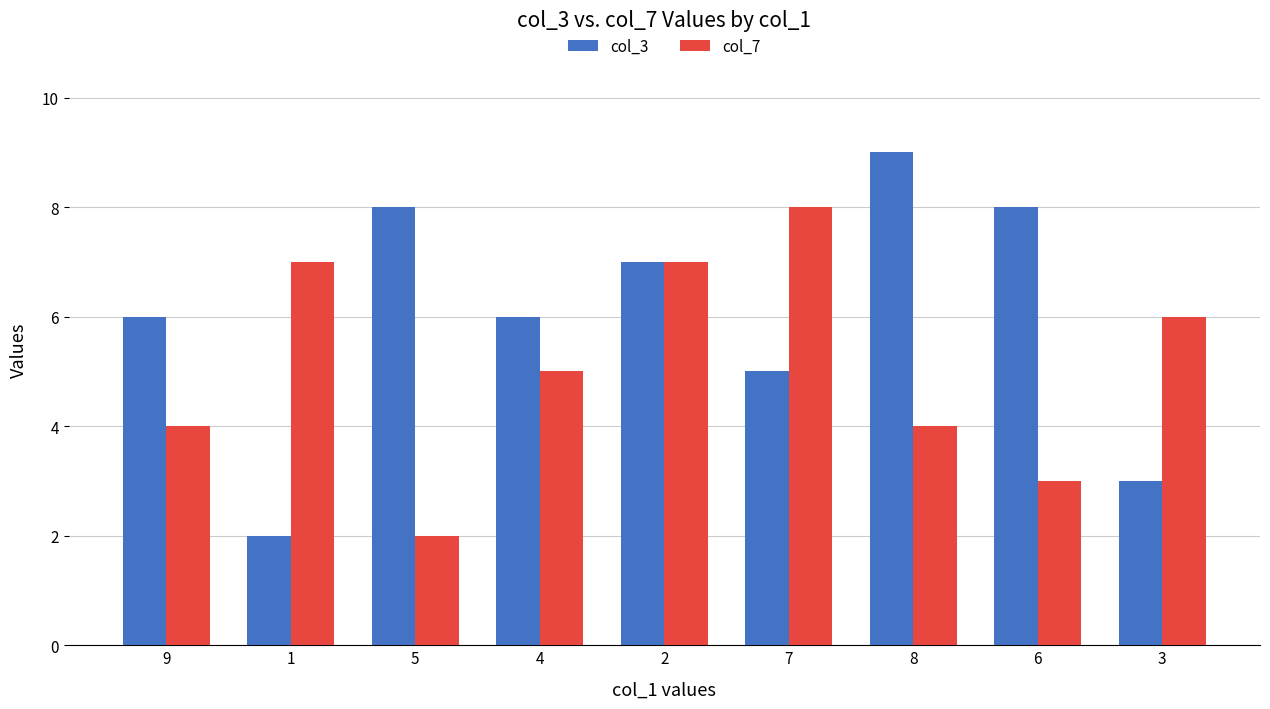

What position from the left is 5?

3